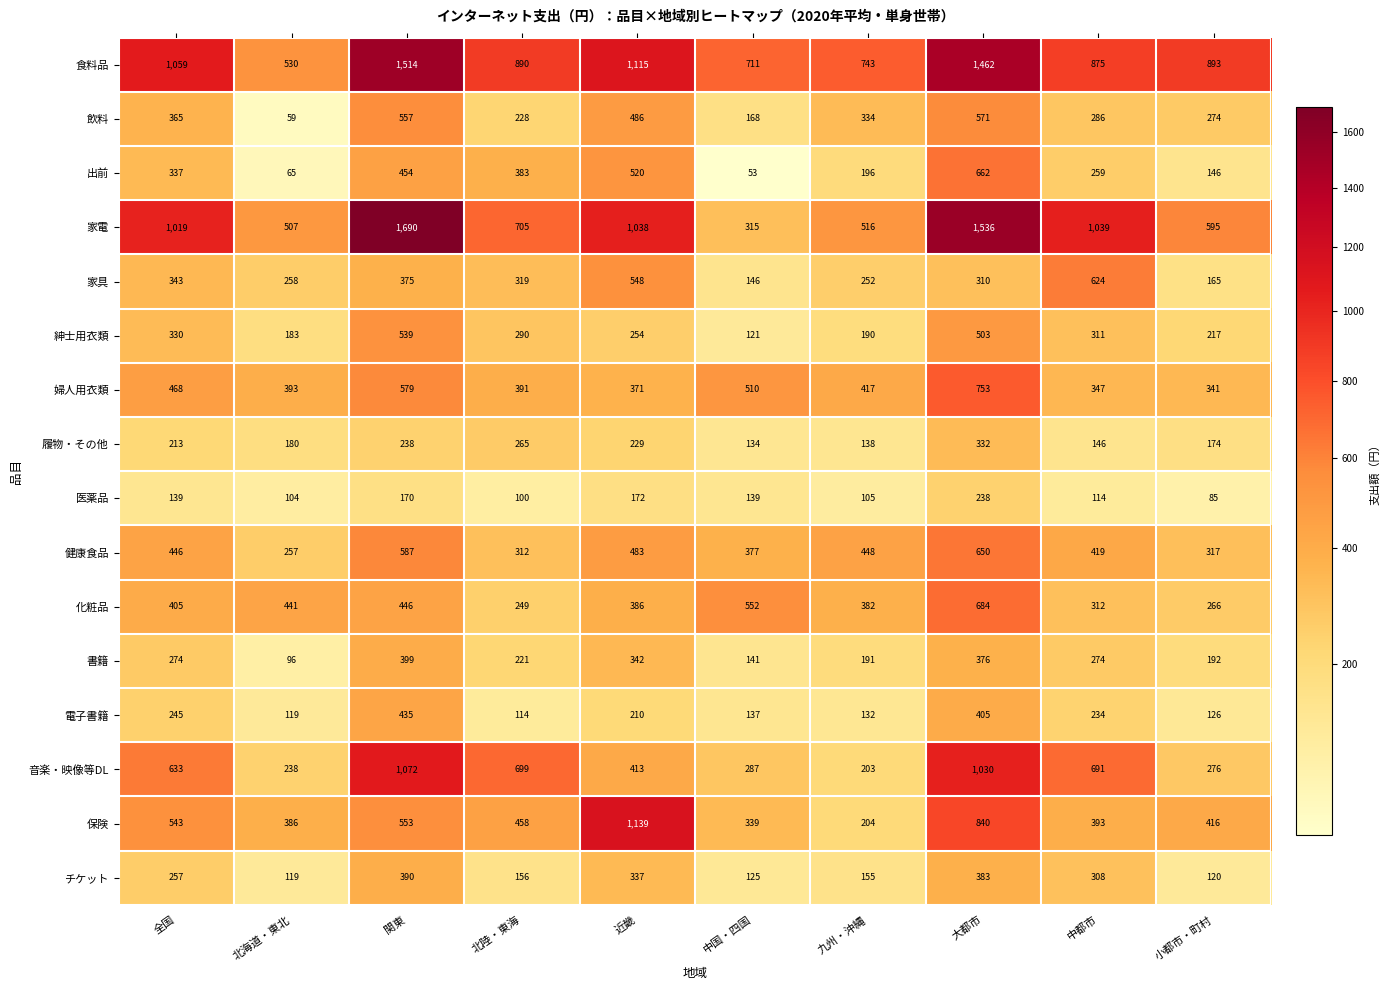

Which series has the largest range (max minus min)?

家電